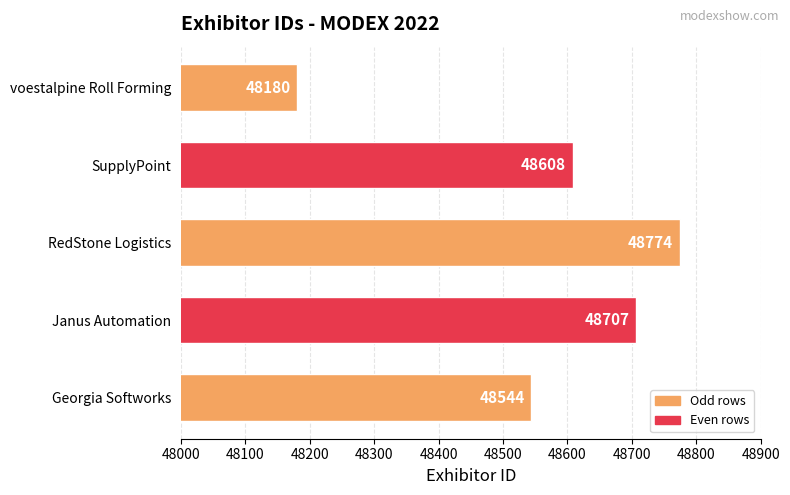

Which category has the lowest value across all series?

voestalpine Roll Forming